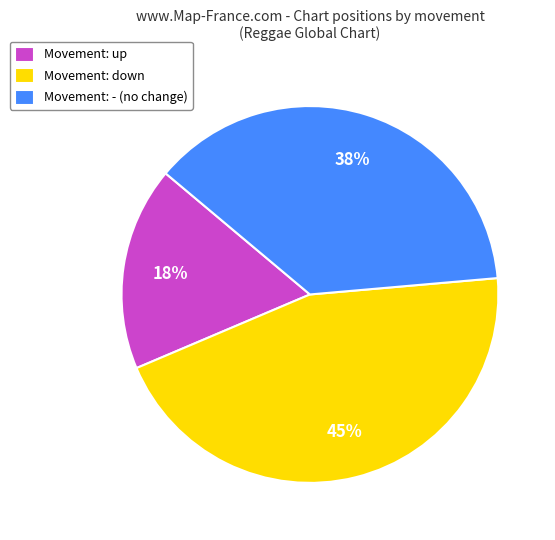

Approximately how many times larger is the value at Movement: down compared to Movement: - (no change)?

1.2